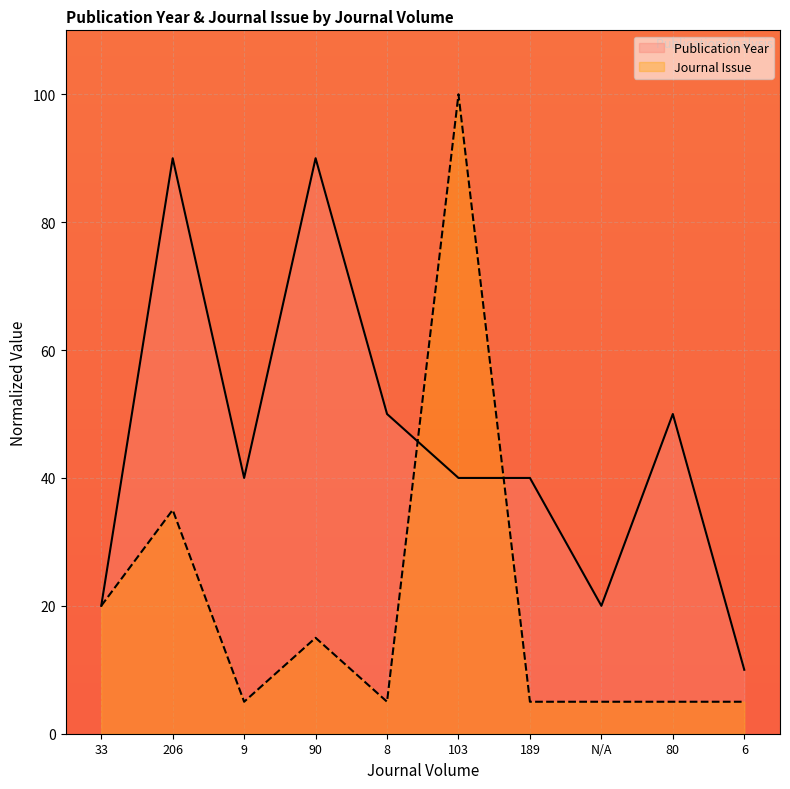

What position from the left is 8?

5